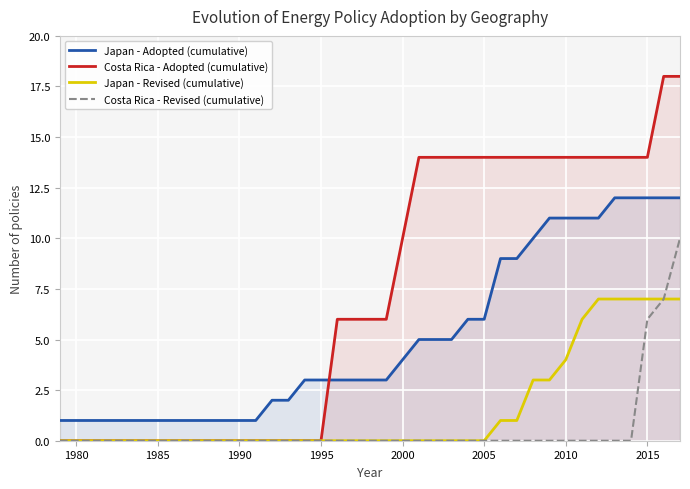

Rank the series by their maximum value, from lowest to highest.

Japan - Revised (cumulative), Costa Rica - Revised (cumulative), Japan - Adopted (cumulative), Costa Rica - Adopted (cumulative)